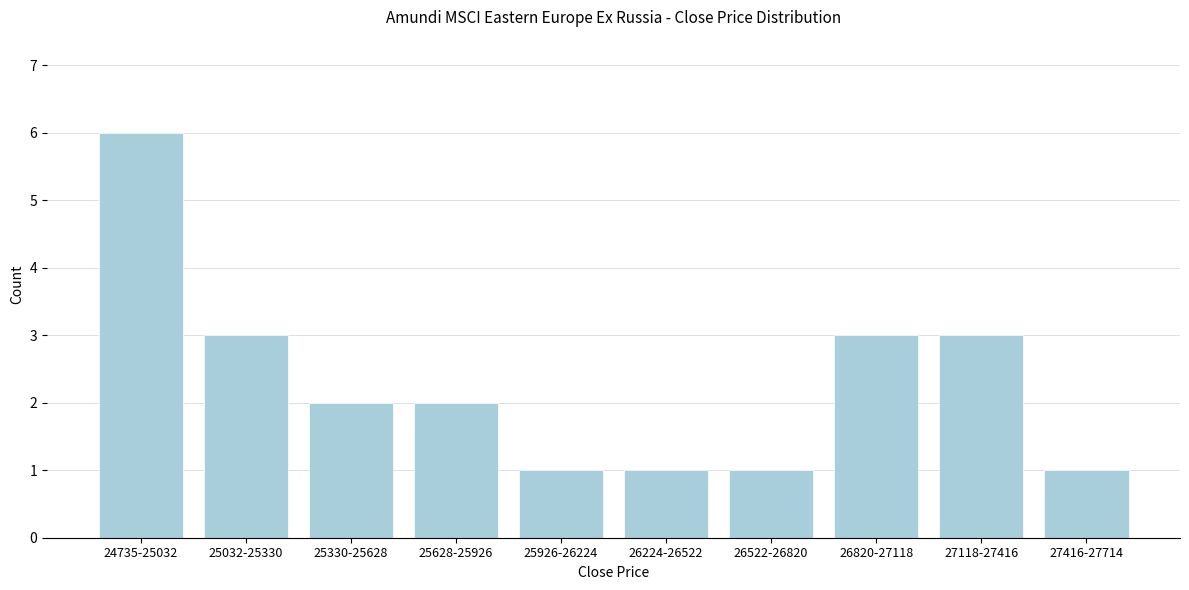

Reading left to right, what are all the values shown in this chart?

6	3	2	2	1	1	1	3	3	1